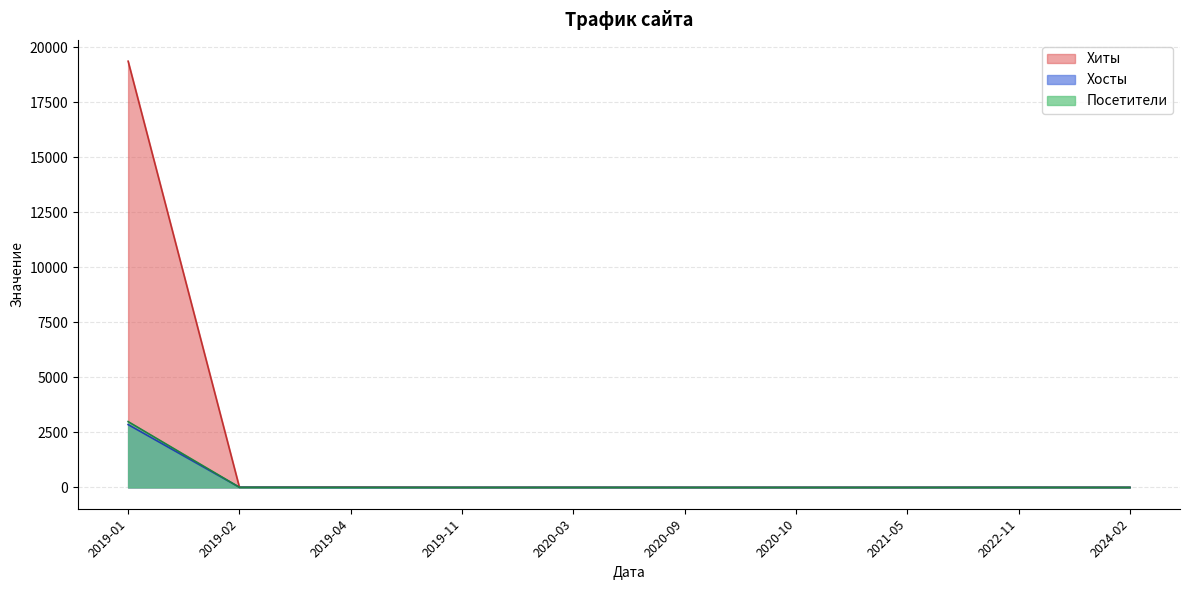

How many distinct data groups are displayed?

3